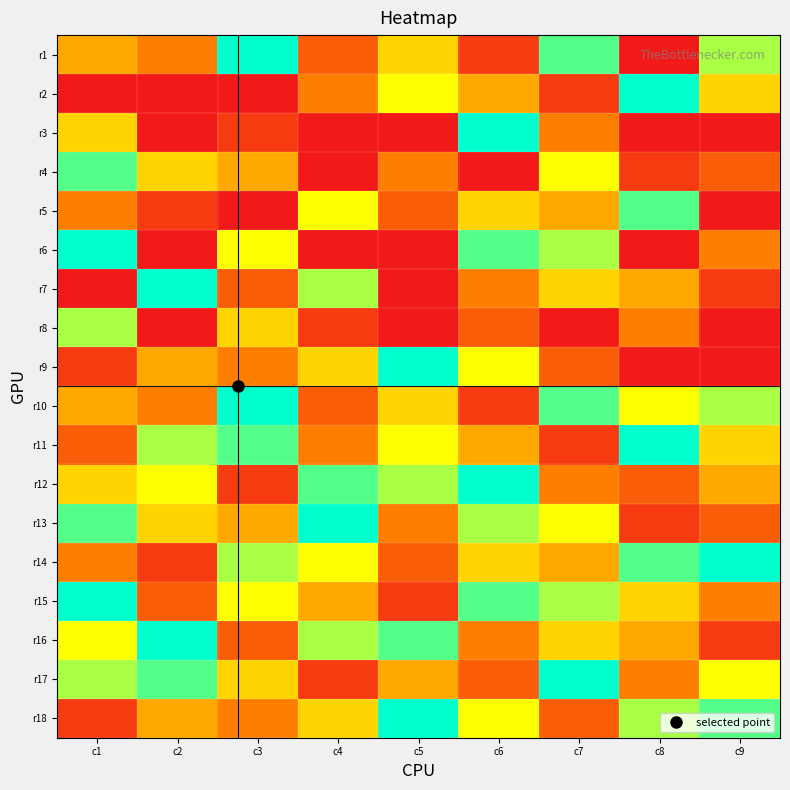

Reading left to right, list all the values displayed in this chart.

r1: c1=4	c2=3	c3=9	c4=2	c5=5	c6=1	c7=8	c8=0	c9=7
r2: c1=0	c2=0	c3=0	c4=3	c5=6	c6=4	c7=1	c8=9	c9=5
r3: c1=5	c2=0	c3=1	c4=0	c5=0	c6=9	c7=3	c8=0	c9=0
r4: c1=8	c2=5	c3=4	c4=0	c5=3	c6=0	c7=6	c8=1	c9=2
r5: c1=3	c2=1	c3=0	c4=6	c5=2	c6=5	c7=4	c8=8	c9=0
r6: c1=9	c2=0	c3=6	c4=0	c5=0	c6=8	c7=7	c8=0	c9=3
r7: c1=0	c2=9	c3=2	c4=7	c5=0	c6=3	c7=5	c8=4	c9=1
r8: c1=7	c2=0	c3=5	c4=1	c5=0	c6=2	c7=0	c8=3	c9=0
r9: c1=1	c2=4	c3=3	c4=5	c5=9	c6=6	c7=2	c8=0	c9=0
r10: c1=4	c2=3	c3=9	c4=2	c5=5	c6=1	c7=8	c8=6	c9=7
r11: c1=2	c2=7	c3=8	c4=3	c5=6	c6=4	c7=1	c8=9	c9=5
r12: c1=5	c2=6	c3=1	c4=8	c5=7	c6=9	c7=3	c8=2	c9=4
r13: c1=8	c2=5	c3=4	c4=9	c5=3	c6=7	c7=6	c8=1	c9=2
r14: c1=3	c2=1	c3=7	c4=6	c5=2	c6=5	c7=4	c8=8	c9=9
r15: c1=9	c2=2	c3=6	c4=4	c5=1	c6=8	c7=7	c8=5	c9=3
r16: c1=6	c2=9	c3=2	c4=7	c5=8	c6=3	c7=5	c8=4	c9=1
r17: c1=7	c2=8	c3=5	c4=1	c5=4	c6=2	c7=9	c8=3	c9=6
r18: c1=1	c2=4	c3=3	c4=5	c5=9	c6=6	c7=2	c8=7	c9=8